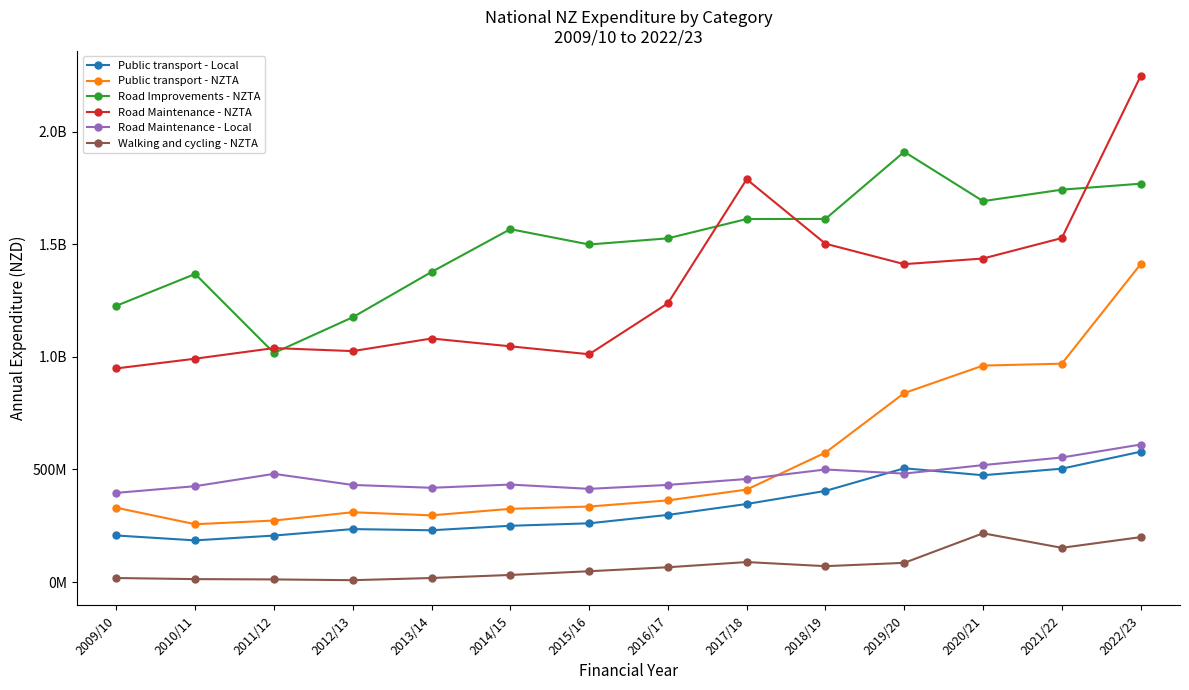

Which series ends up on top after the final intersection of Public transport - NZTA and Road Maintenance - Local?

Public transport - NZTA